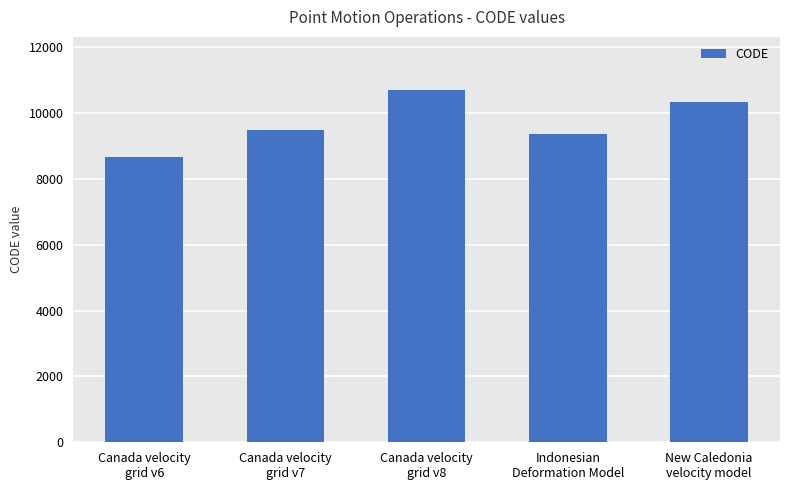

What is the average value?

9713